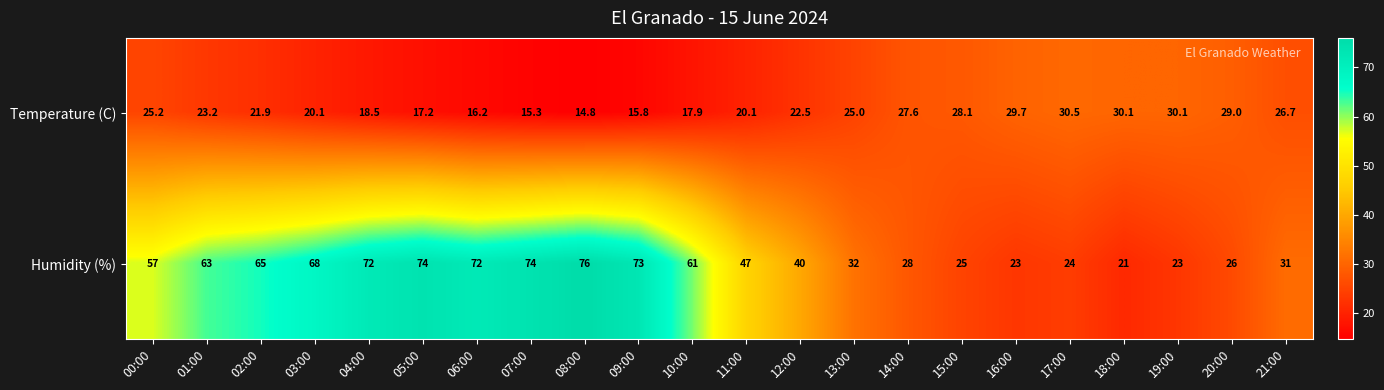

Between 05:00 and 13:00, which series saw the biggest shift?

Humidity (%)